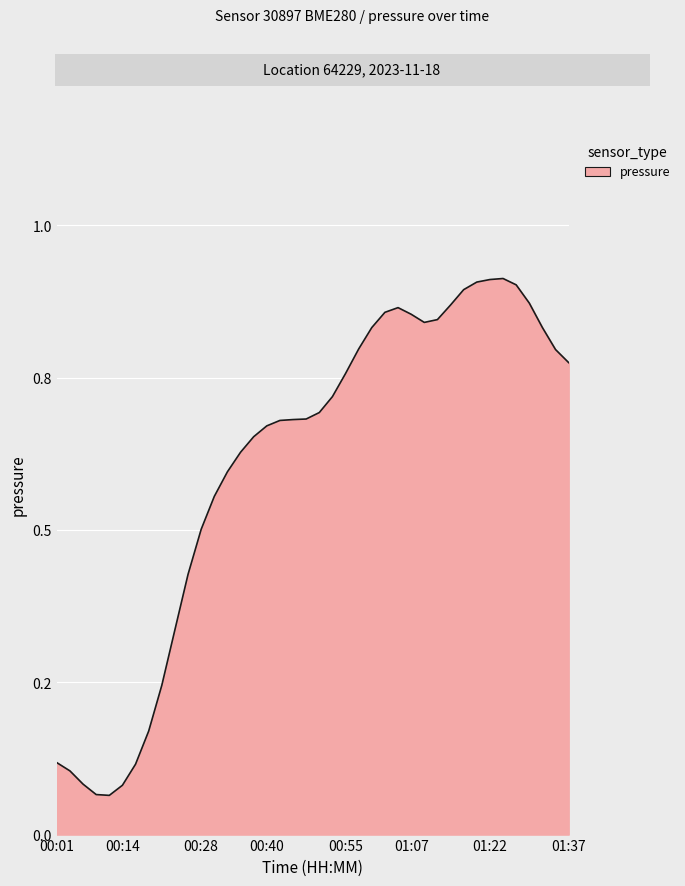

Rank the categories by value from highest to lowest.

01:24, 01:22, 01:19, 01:27, 01:17, 01:29, 01:14, 01:05, 01:02, 01:07, 01:12, 01:10, 01:00, 01:32, 00:57, 01:34, 01:37, 00:55, 00:52, 00:50, 00:48, 00:45, 00:43, 00:40, 00:38, 00:35, 00:33, 00:31, 00:28, 00:26, 00:23, 00:21, 00:18, 00:01, 00:16, 00:04, 00:06, 00:14, 00:09, 00:11